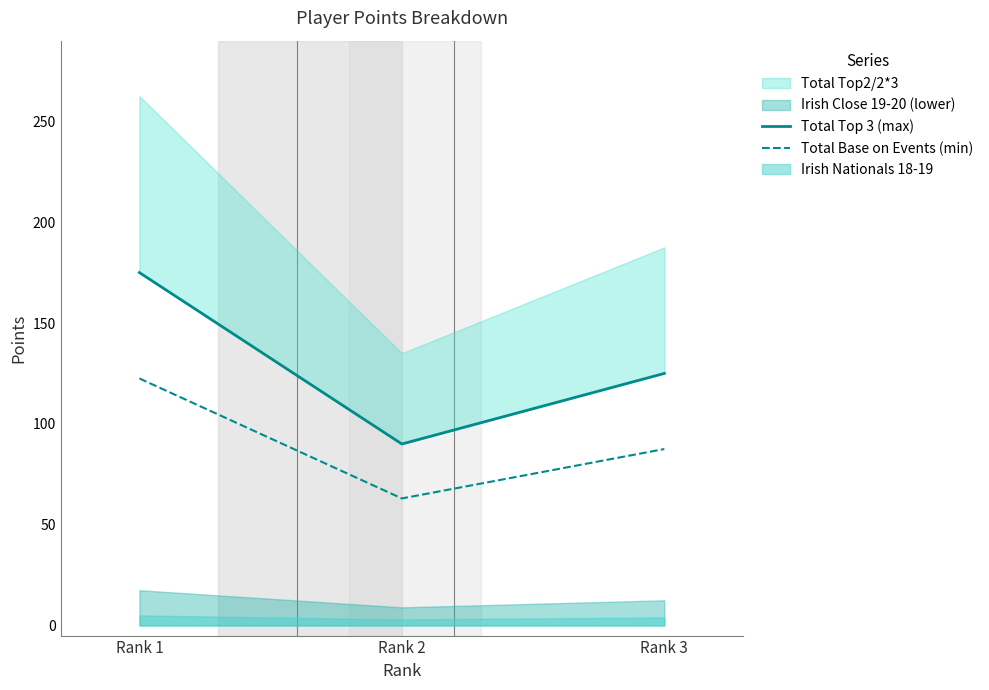

At which label does Total Base on Events (min) reach its minimum?

Rank 2